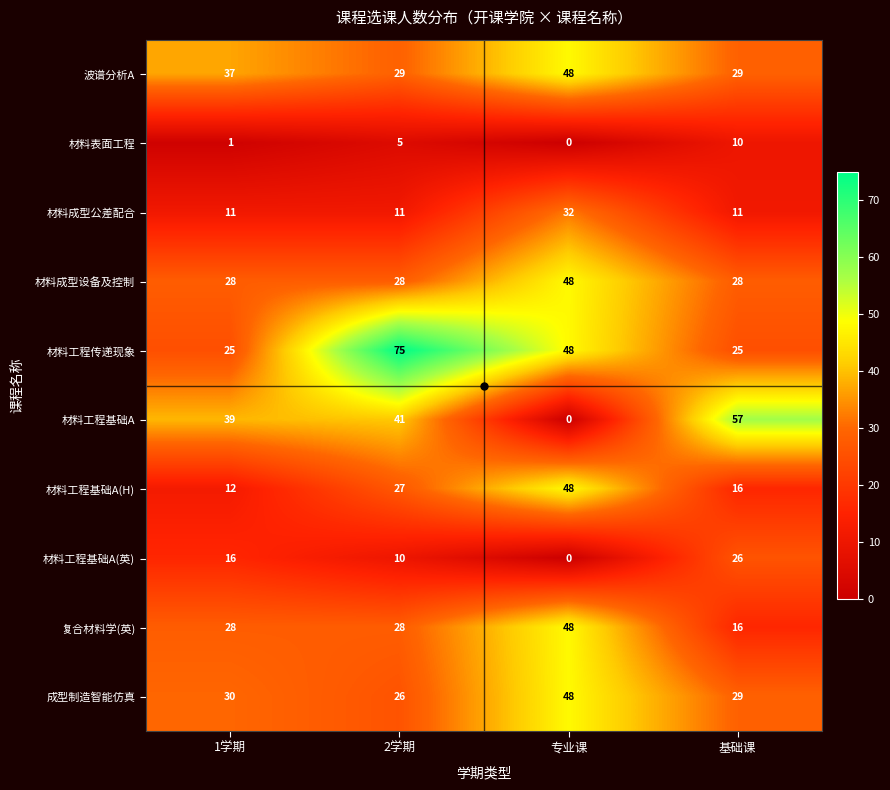

What is the sum of all 材料成型设备及控制 values?

132